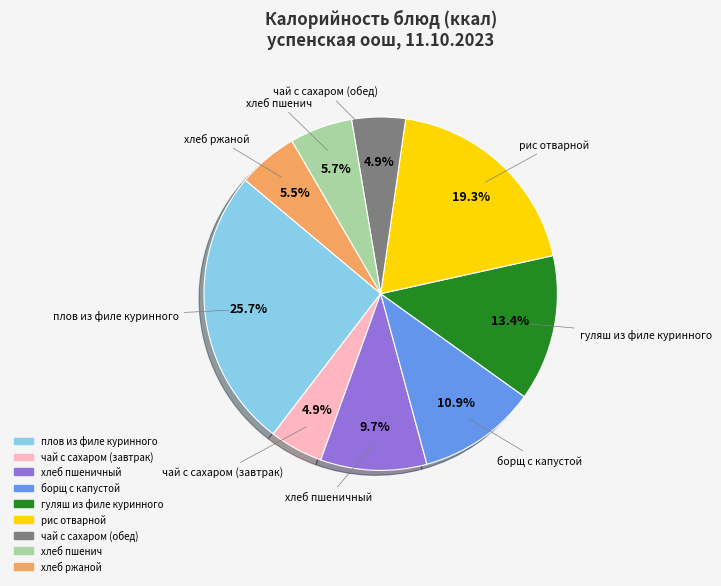

Does any single category account for the majority?

No